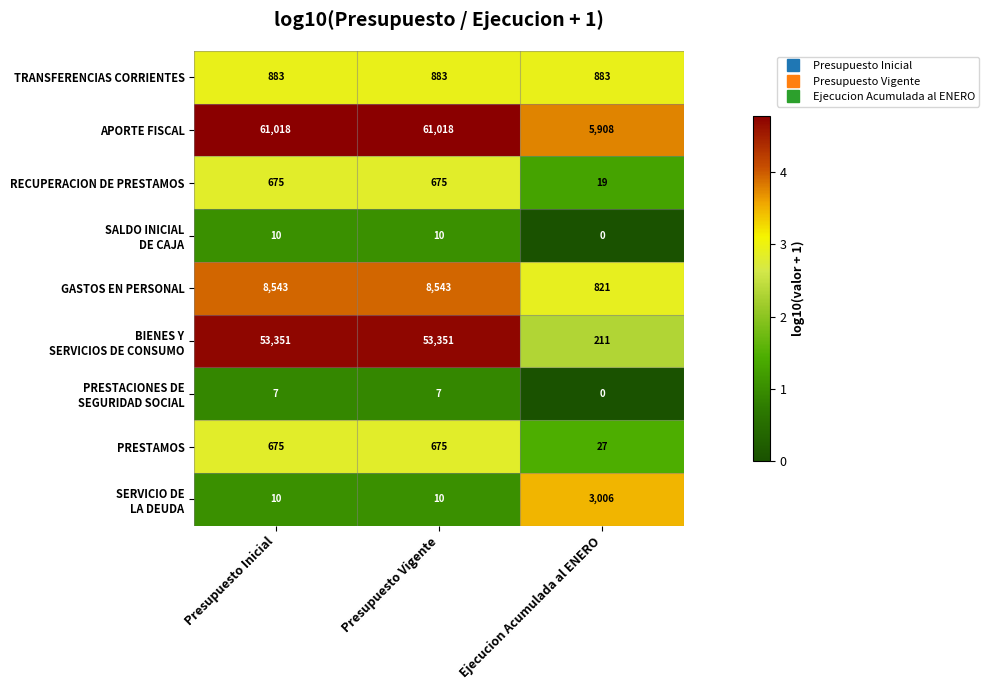

The value of TRANSFERENCIAS CORRIENTES at Presupuesto Inicial is 883. True or false?

True